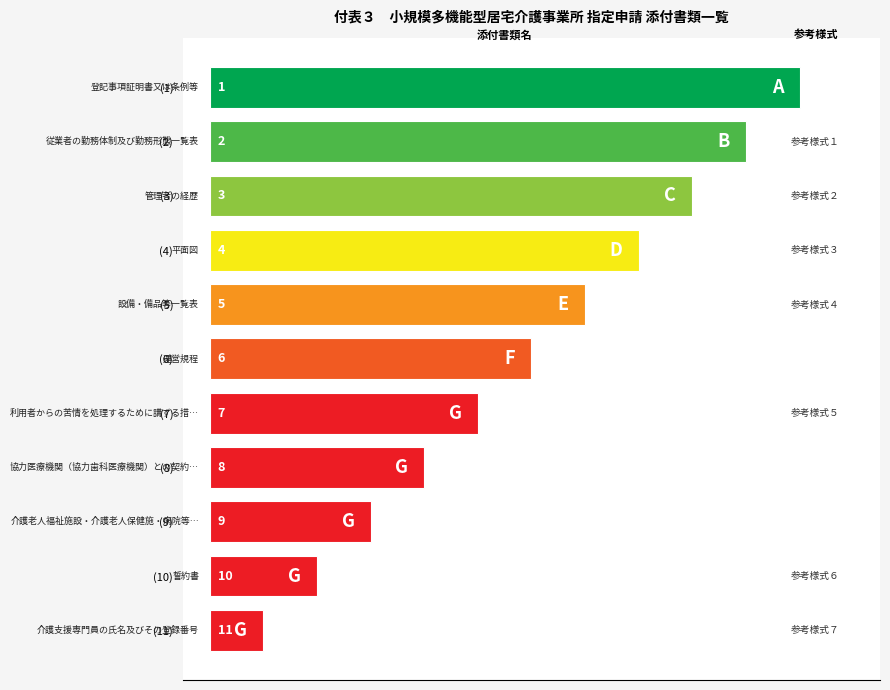

The chart shows a value of 1 at 登記事項証明書又は条例等. True or false?

True